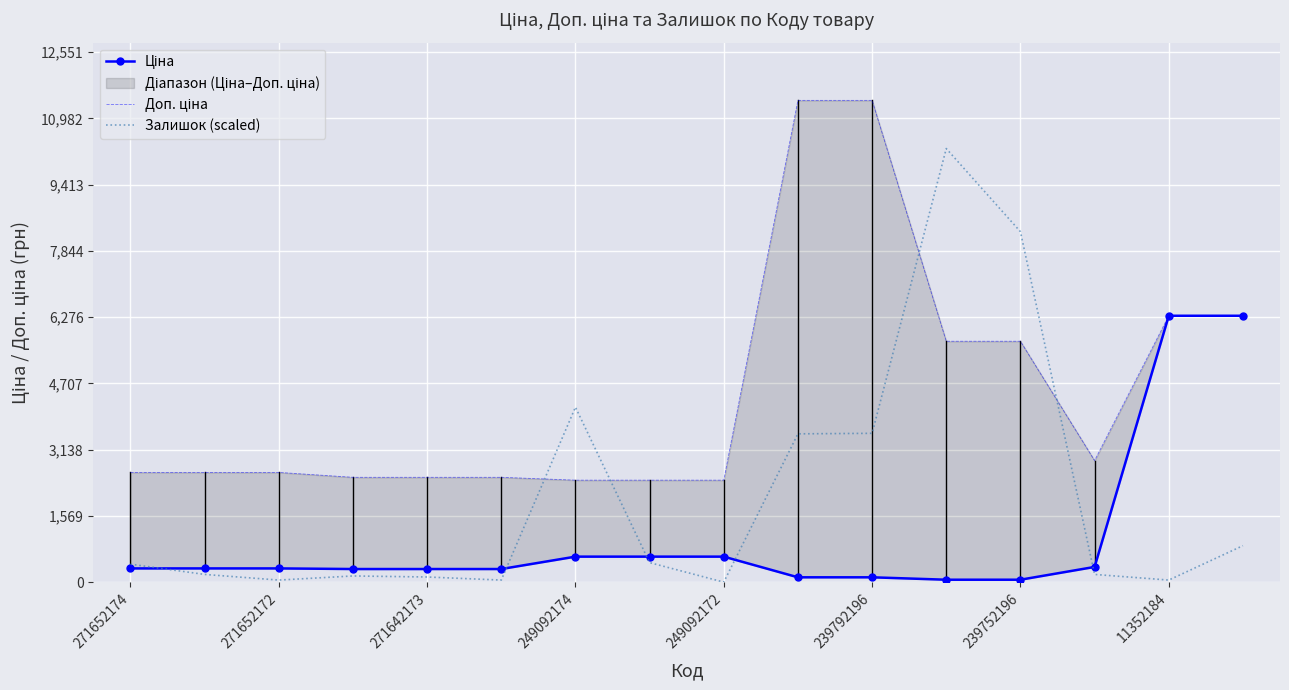

True or false: Залишок (scaled) has more than 2 interior local peaks.

True